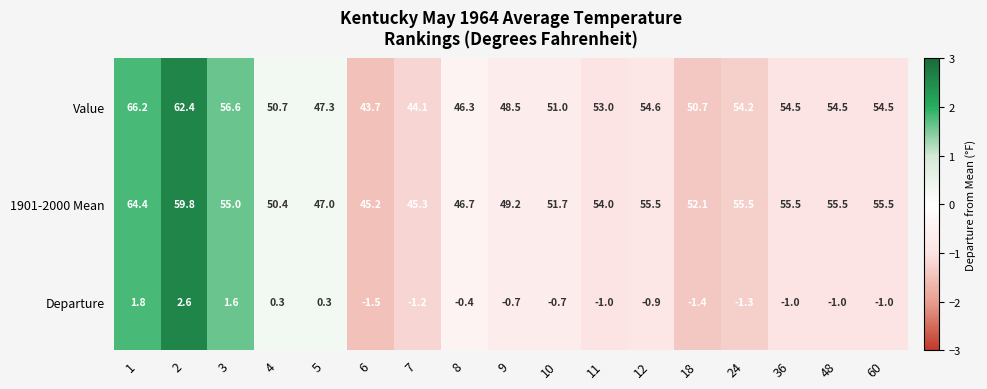

What is the difference between the 1901-2000 Mean values at 11 and 36?

1.5